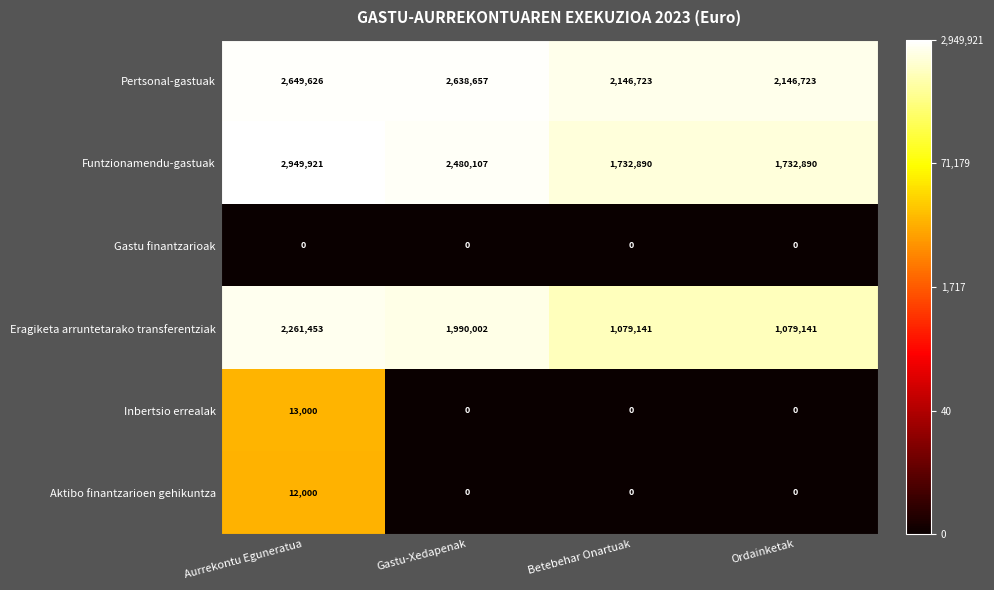

The Funtzionamendu-gastuak series shows 405051 at Betebehar Onartuak. True or false?

False